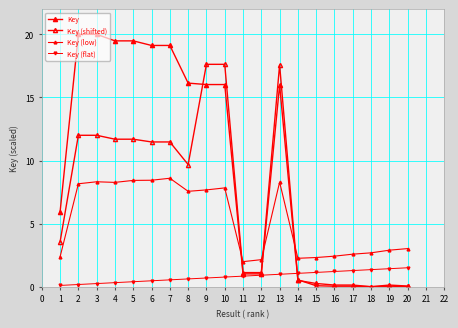

Is this an area chart (filled region under the line)?

No